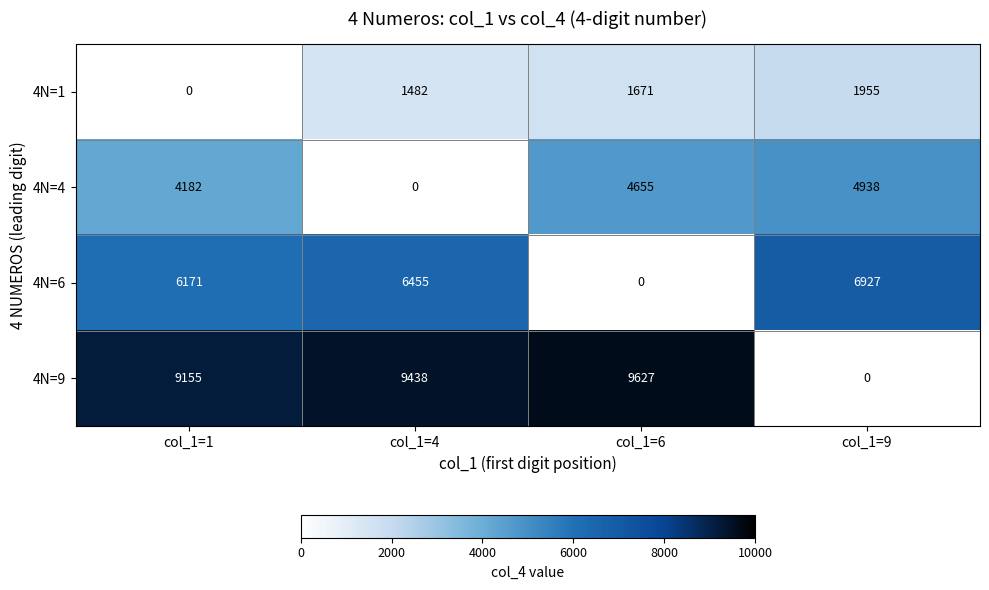

Is the value of 4N=1 at col_1=6 greater than the value of 4N=9 at col_1=1?

No